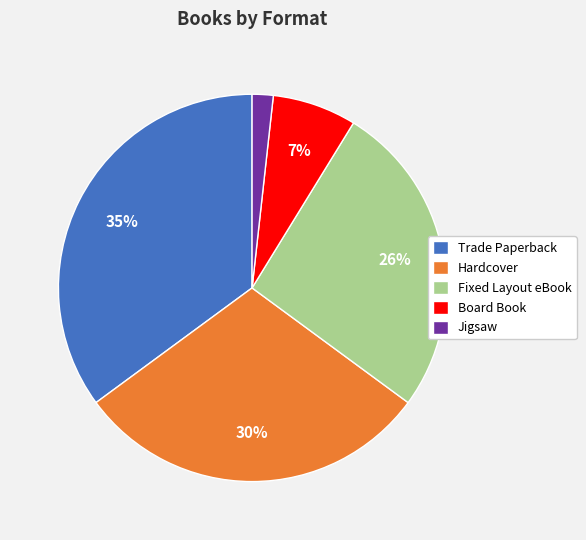

What is the ratio of the value at Fixed Layout eBook to the value at Hardcover?

0.9